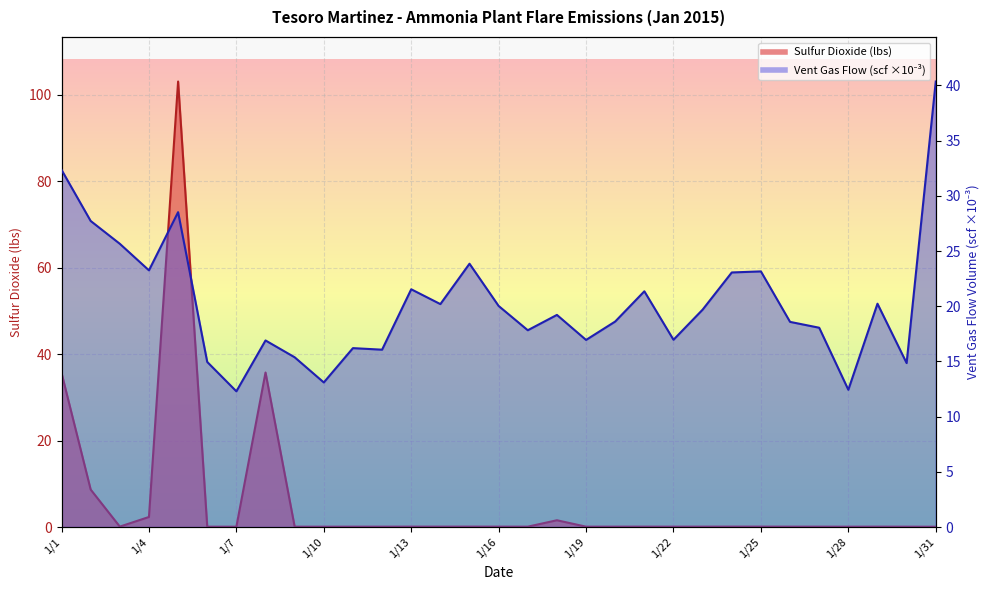

What is the value of the Sulfur Dioxide (lbs) point at the 31st from the left?

0.1